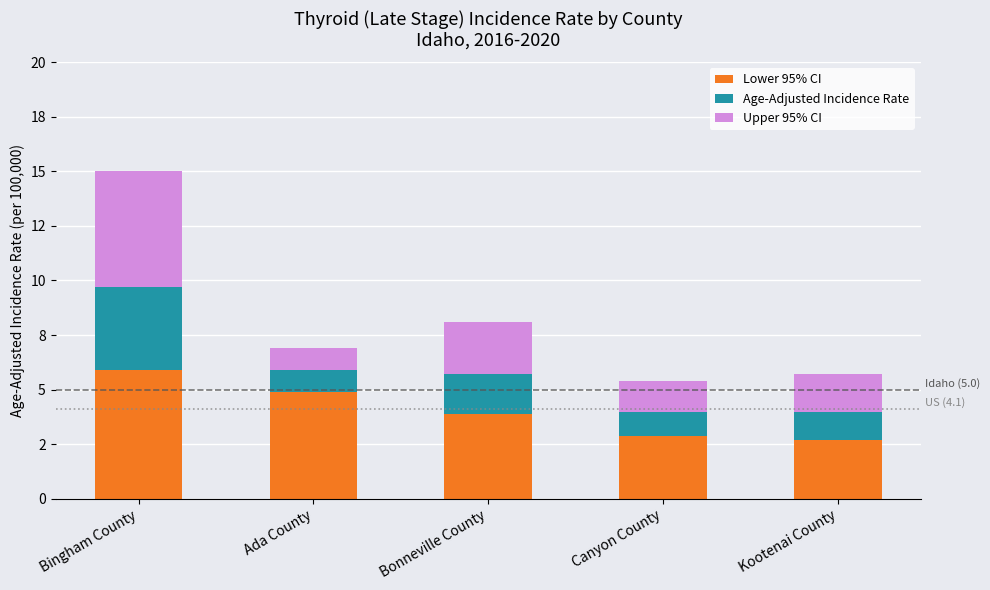

Does the chart contain stacked bars?

Yes